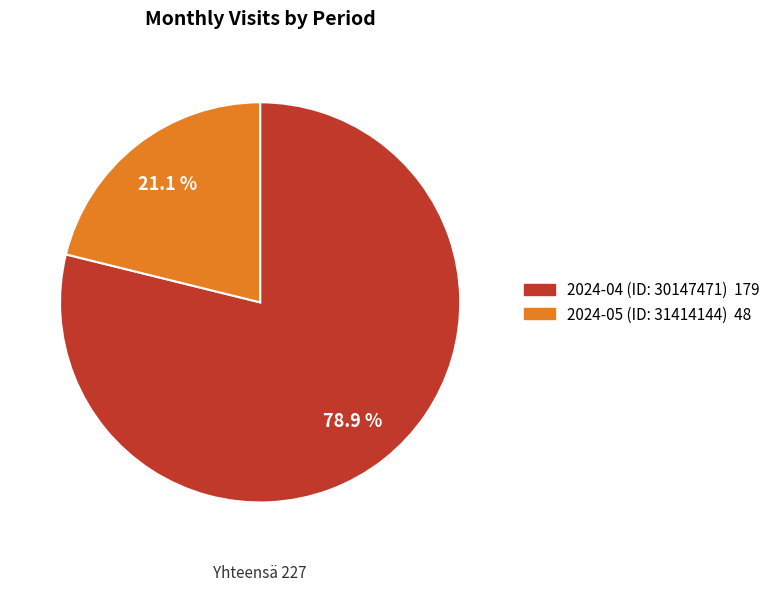

What is the ratio of the value at 2024-05 (ID: 31414144) to the value at 2024-04 (ID: 30147471)?

0.3